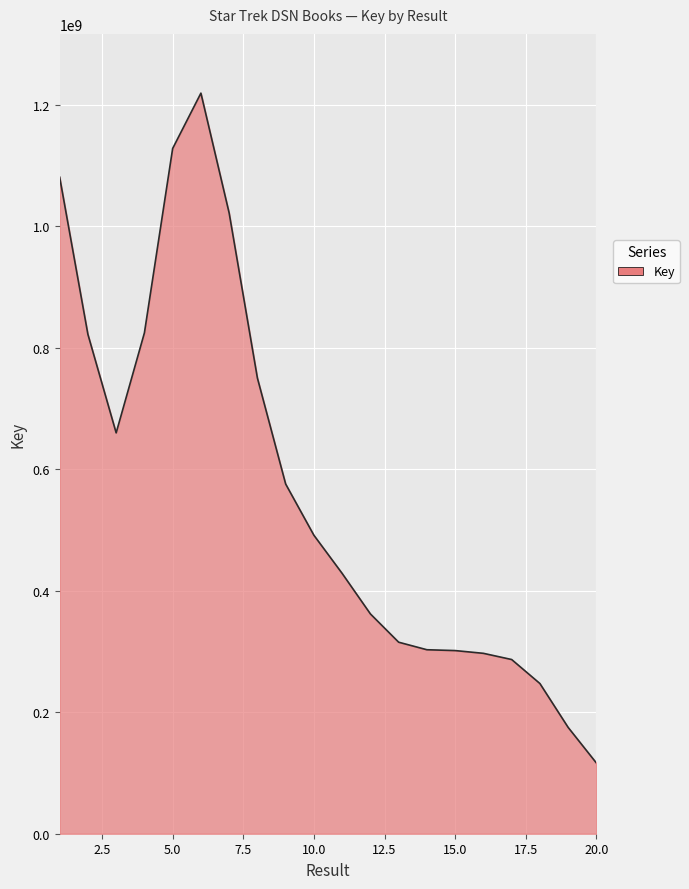

What is the difference between the maximum and minimum values?

1102387504.0